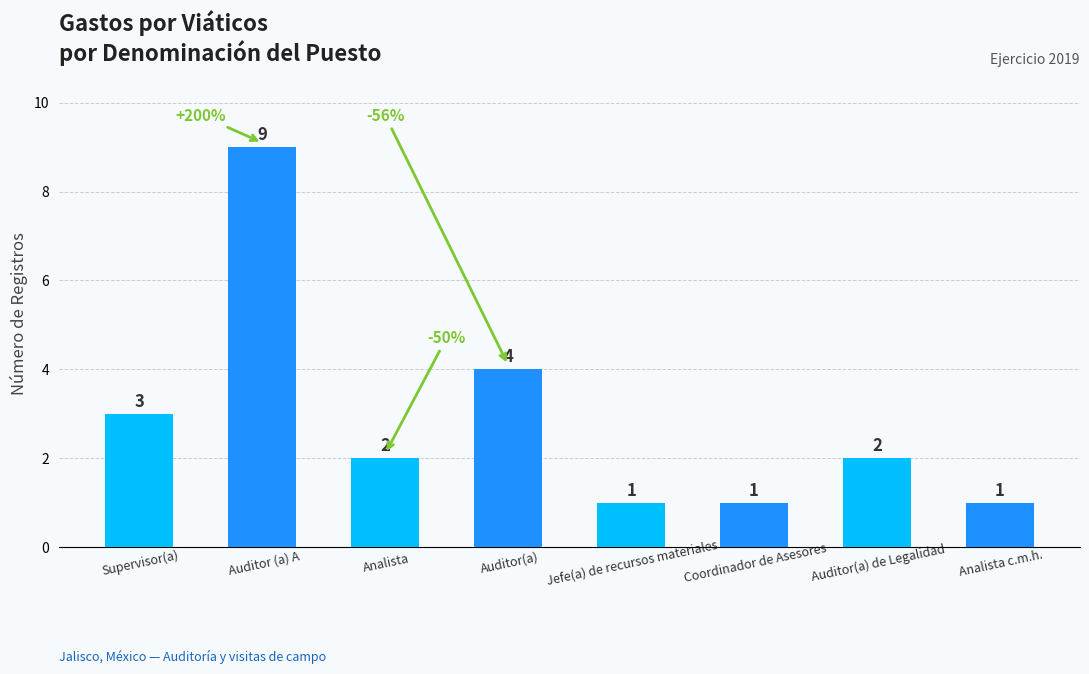

What is the sum of the values at Auditor(a) de Legalidad and Coordinador de Asesores?

3